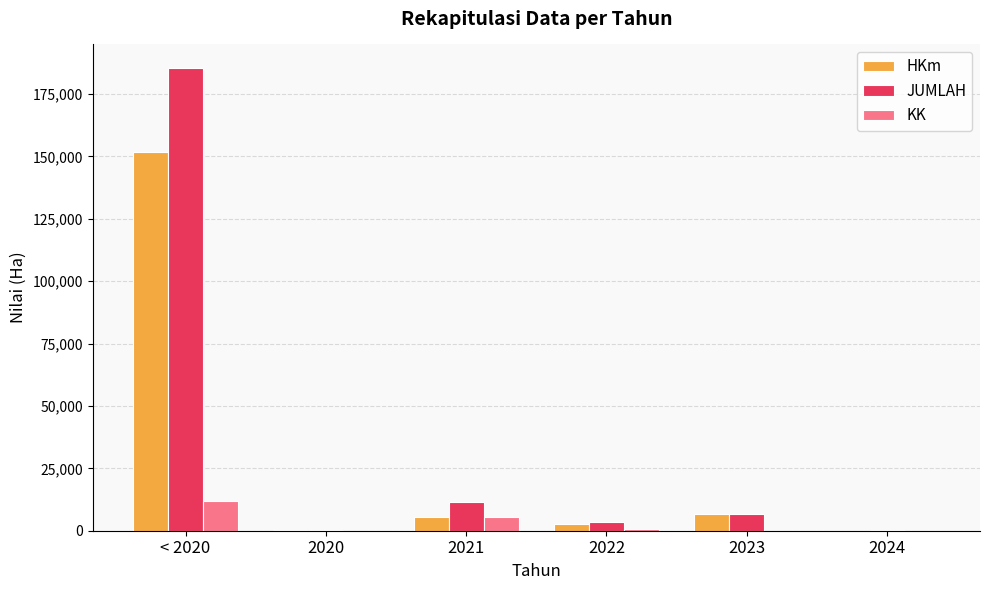

Which series has the largest range (max minus min)?

JUMLAH